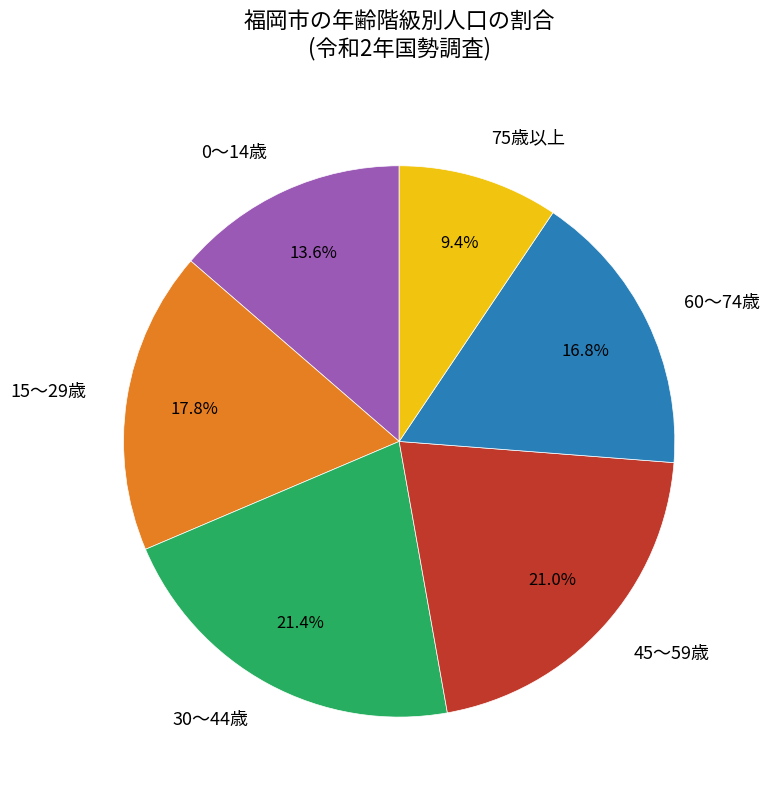

To the nearest percent, what is the average slice percentage?

17%